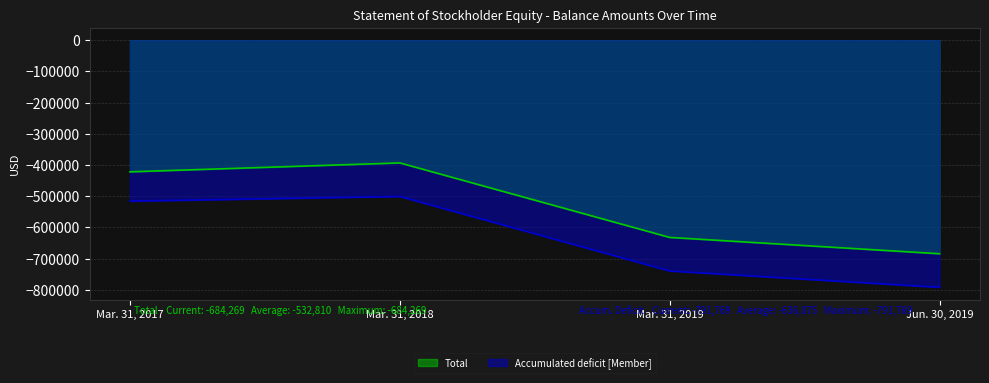

True or false: Accumulated deficit [Member] has a value of -739476 at Mar. 31, 2019.

True